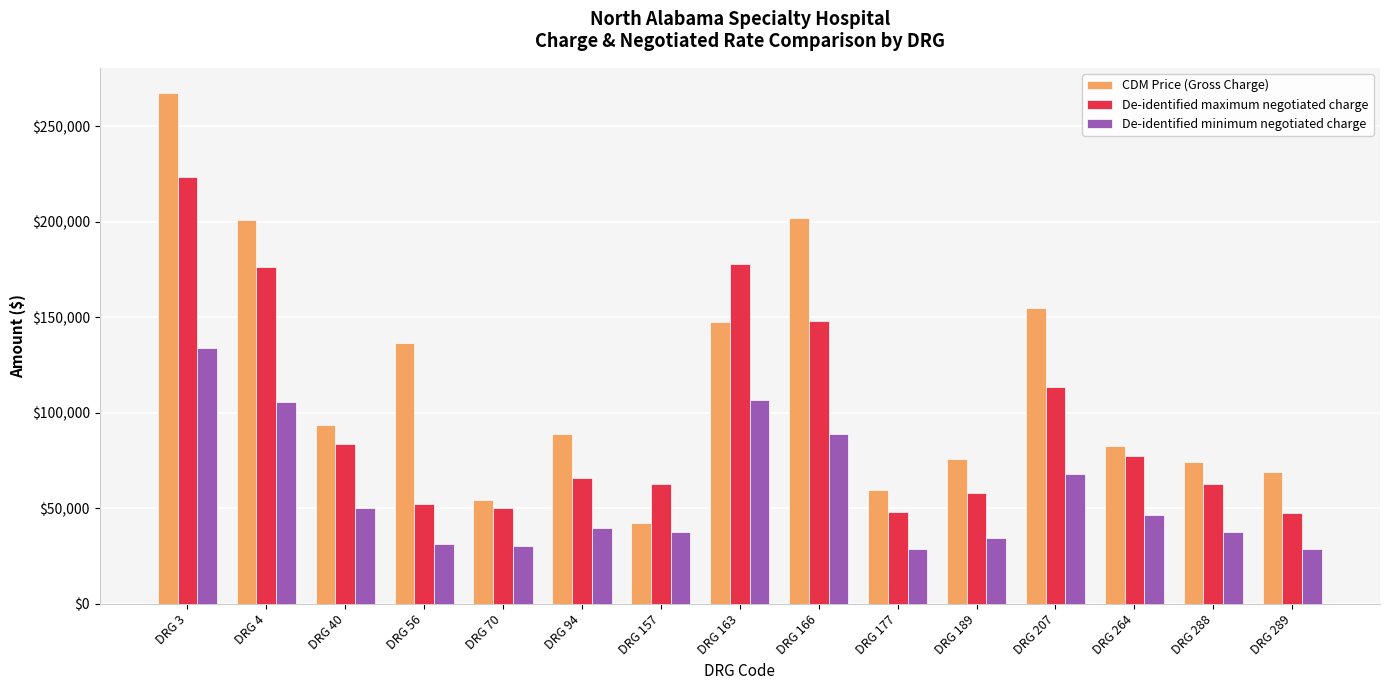

List the series in order of their peak value, highest first.

CDM Price (Gross Charge), De-identified maximum negotiated charge, De-identified minimum negotiated charge